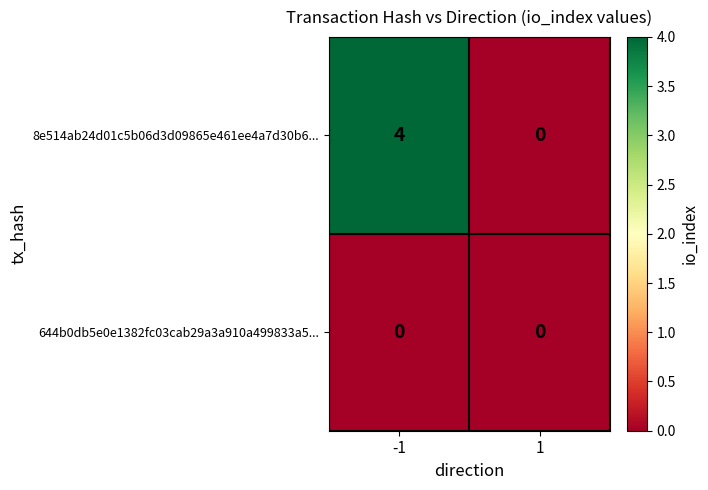

List the series in order of their peak value, highest first.

8e514ab24d01c5b06d3d09865e461ee4a7d30b6..., 644b0db5e0e1382fc03cab29a3a910a499833a5...